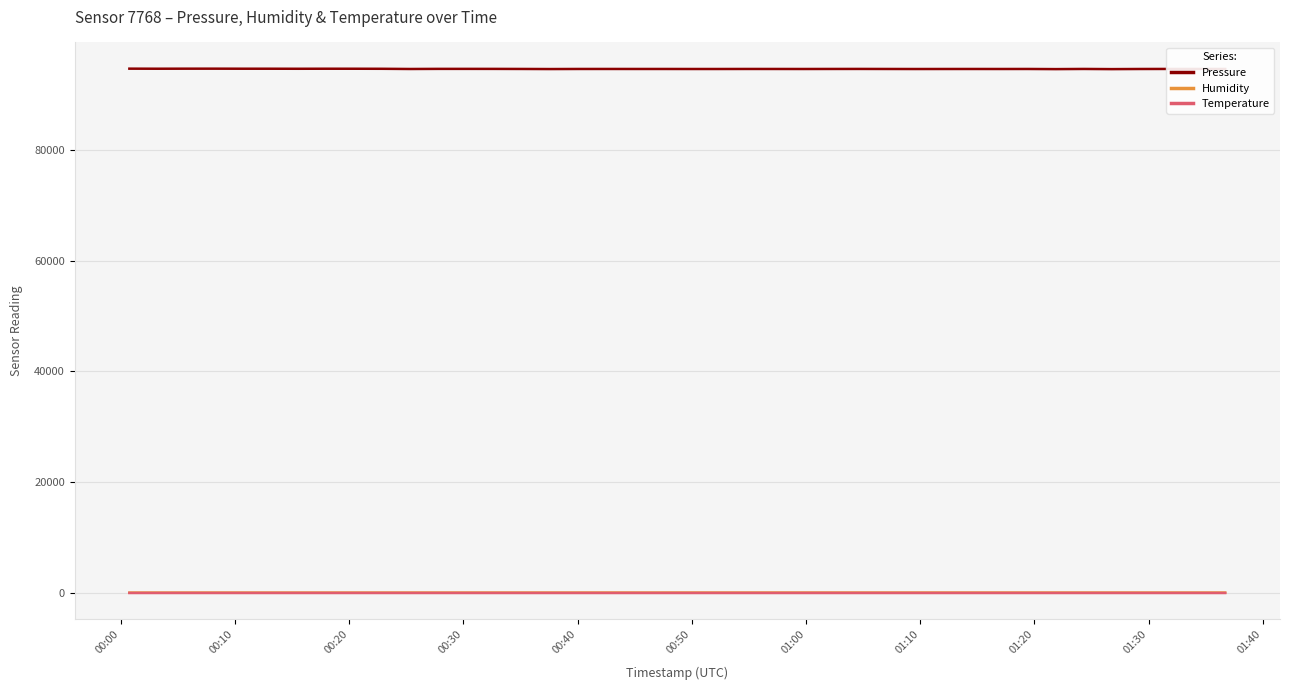

Does the chart display data point markers on the line(s)?

No